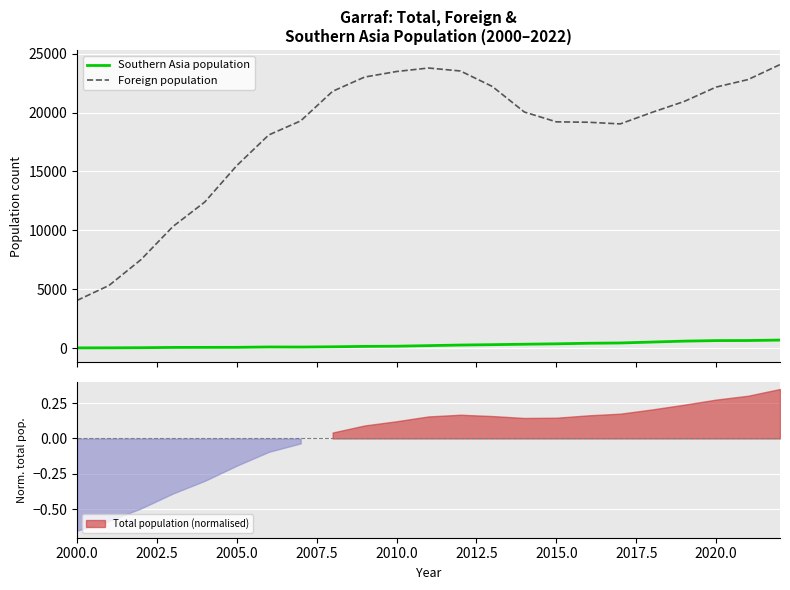

Which series has the largest range (max minus min)?

Foreign population